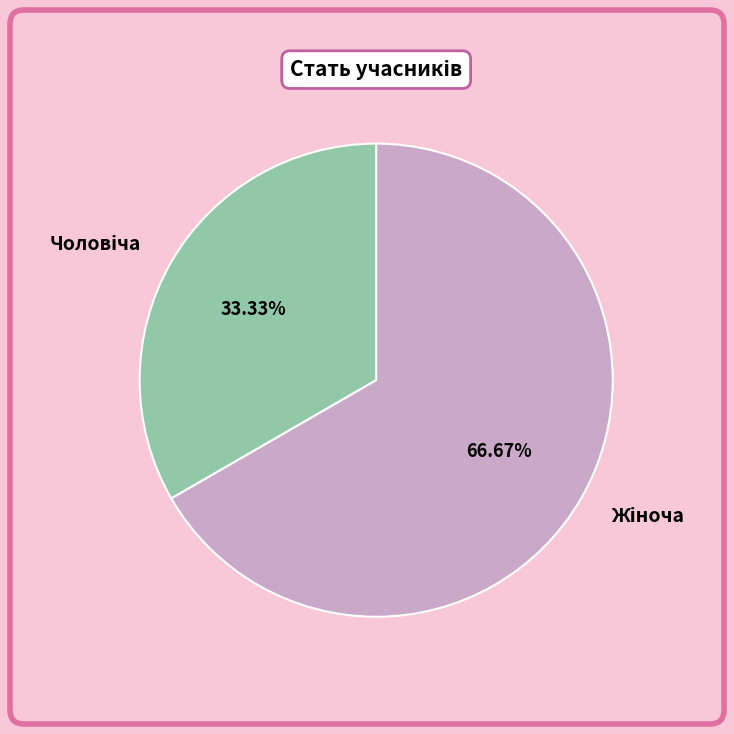

Is there a majority slice in this chart?

Yes